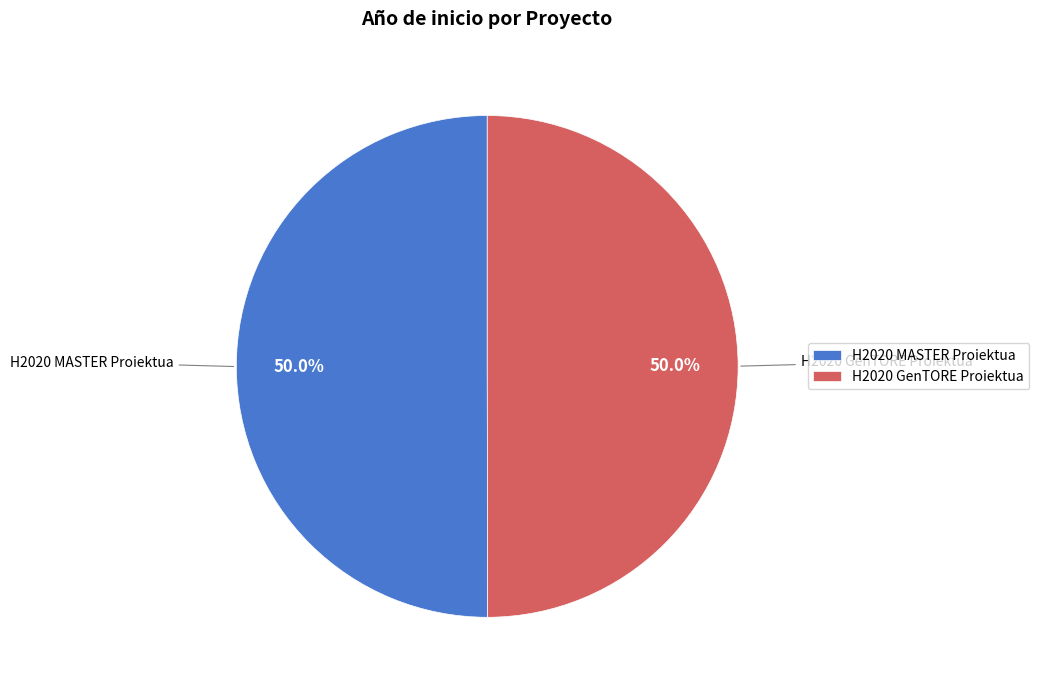

What percentage is NOT represented by H2020 MASTER Proiektua?

50.0%